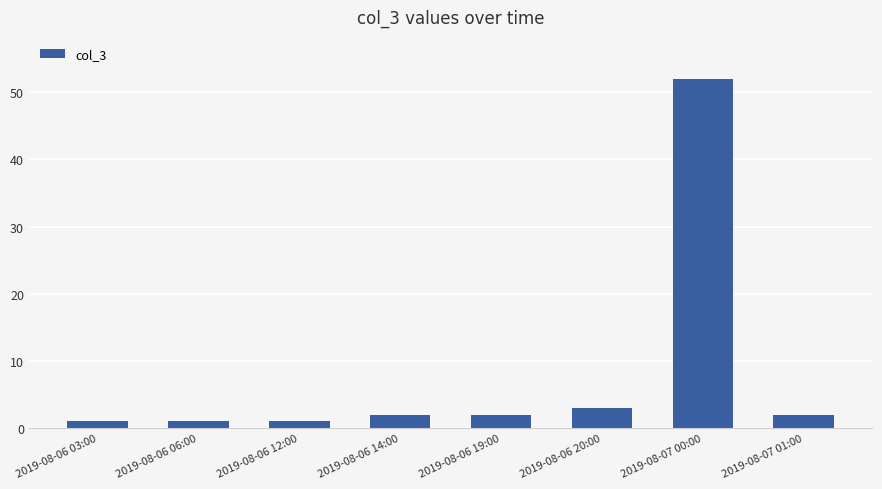

What is the average value?

8